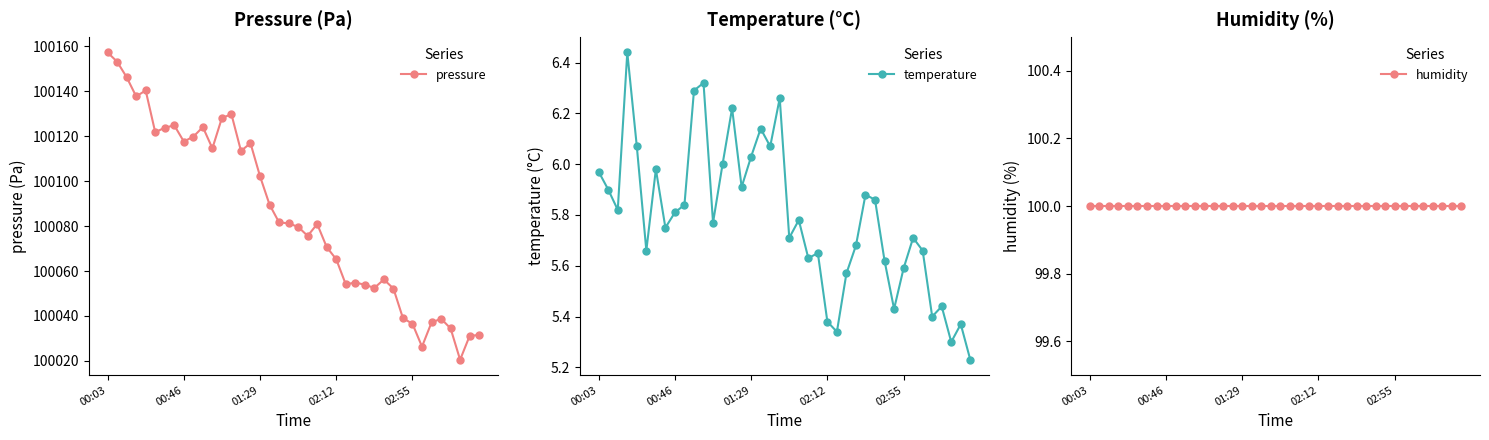

Reading left to right, extract all data points from this chart.

pressure: 100157.3	100153.2	100146.3	100137.7	100140.3	100121.8	100123.8	100124.8	100117.6	100119.8	100124.1	100114.6	100128.1	100129.8	100113.4	100116.9	100102.2	100089.5	100081.6	100081.2	100079.6	100075.6	100080.9	100070.6	100065.2	100054.1	100054.9	100053.9	100052.5	100056.2	100052.2	100039.0	100036.5	100026.3	100037.1	100038.8	100034.5	100020.5	100031.1	100031.5
temperature: 6.0	5.9	5.8	6.4	6.1	5.7	6.0	5.8	5.8	5.8	6.3	6.3	5.8	6.0	6.2	5.9	6.0	6.1	6.1	6.3	5.7	5.8	5.6	5.7	5.4	5.3	5.6	5.7	5.9	5.9	5.6	5.4	5.6	5.7	5.7	5.4	5.4	5.3	5.4	5.2
humidity: 100.0	100.0	100.0	100.0	100.0	100.0	100.0	100.0	100.0	100.0	100.0	100.0	100.0	100.0	100.0	100.0	100.0	100.0	100.0	100.0	100.0	100.0	100.0	100.0	100.0	100.0	100.0	100.0	100.0	100.0	100.0	100.0	100.0	100.0	100.0	100.0	100.0	100.0	100.0	100.0